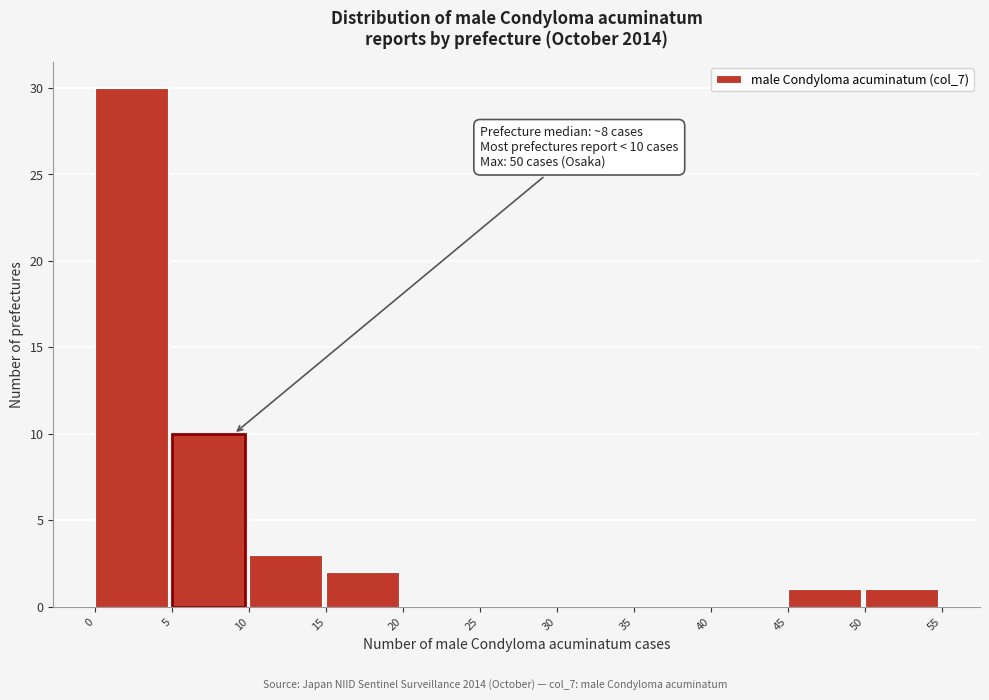

Which range on the x-axis has the tallest bar?

0 to 5